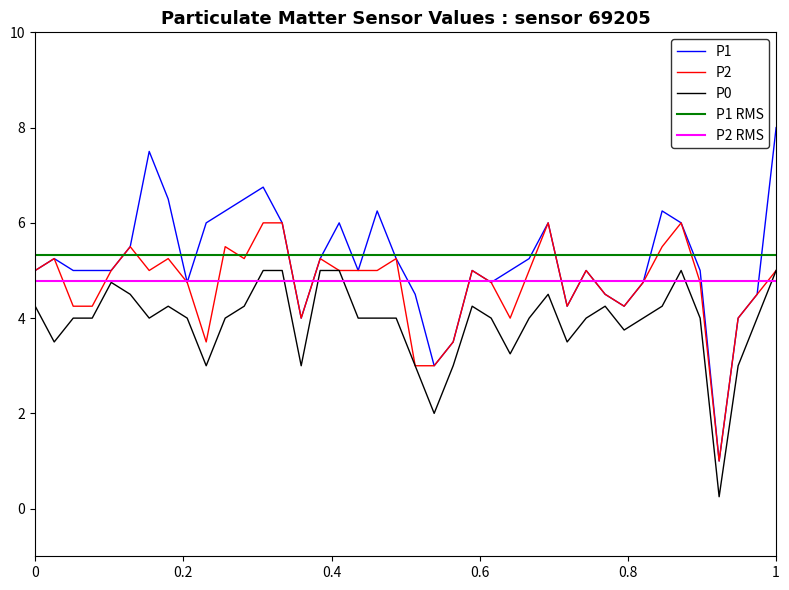

Count the number of categories in the chart.

40